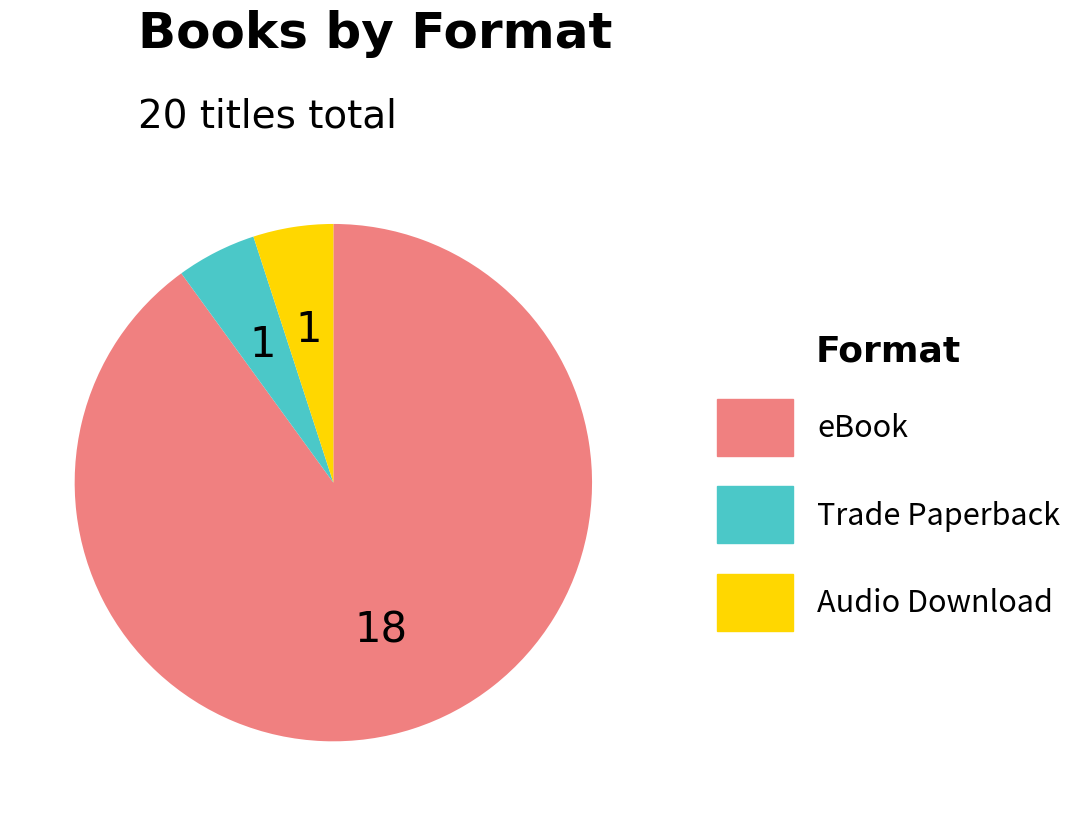

Combined, do Trade Paperback and Audio Download account for over 50%?

No